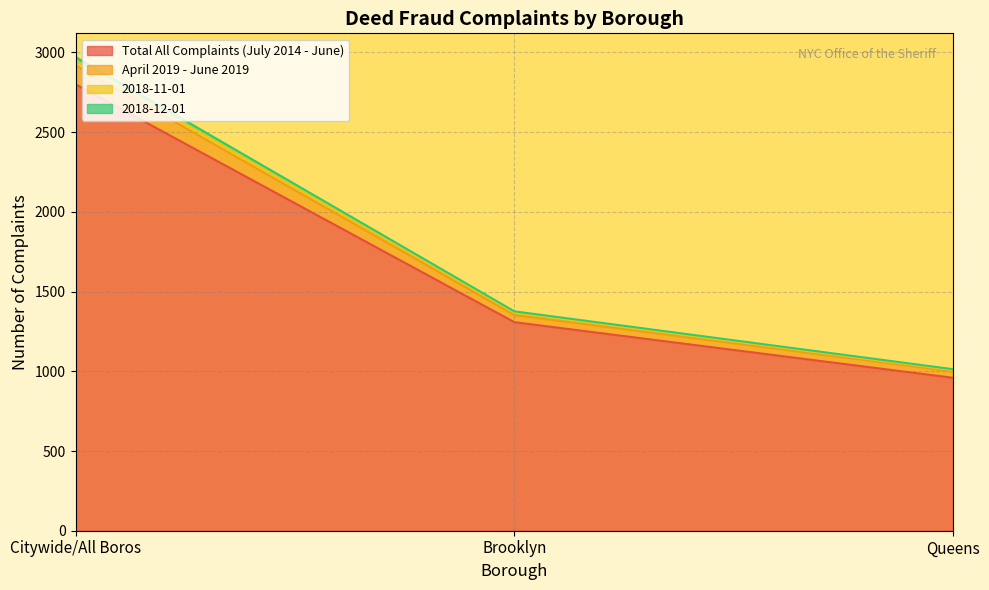

What is the minimum value shown in the chart?

959